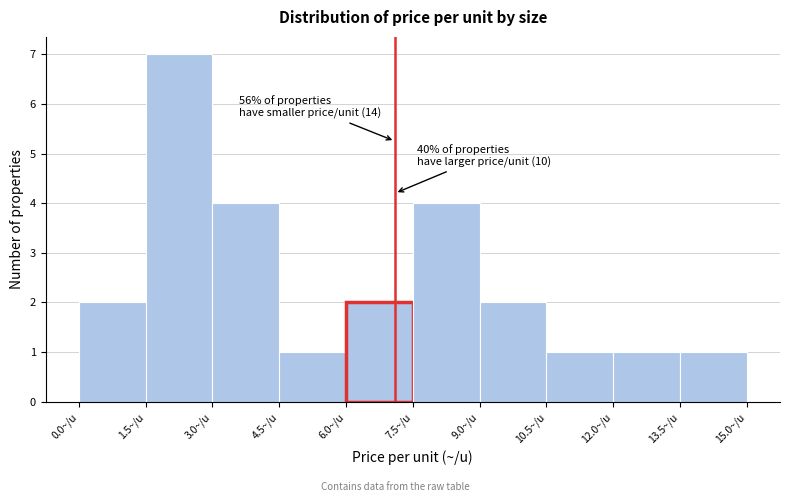

Over which range of the x-axis is the bar tallest?

1.5 to 3.0